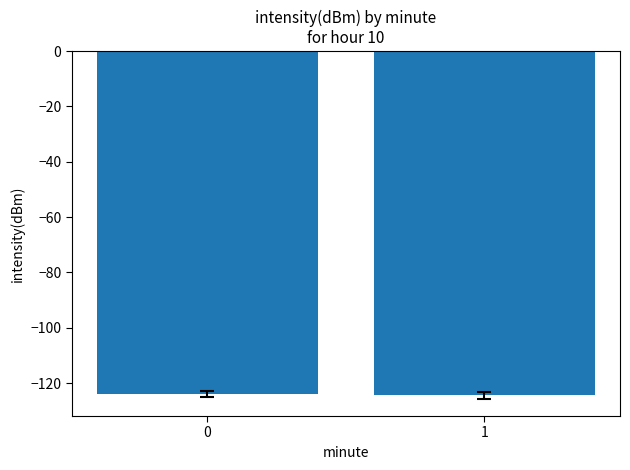

How many bars are there in total?

2